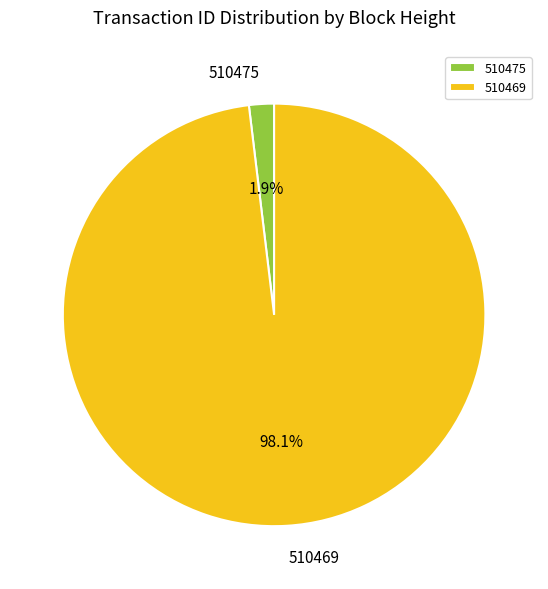

Rank the categories by value from lowest to highest.

510475, 510469